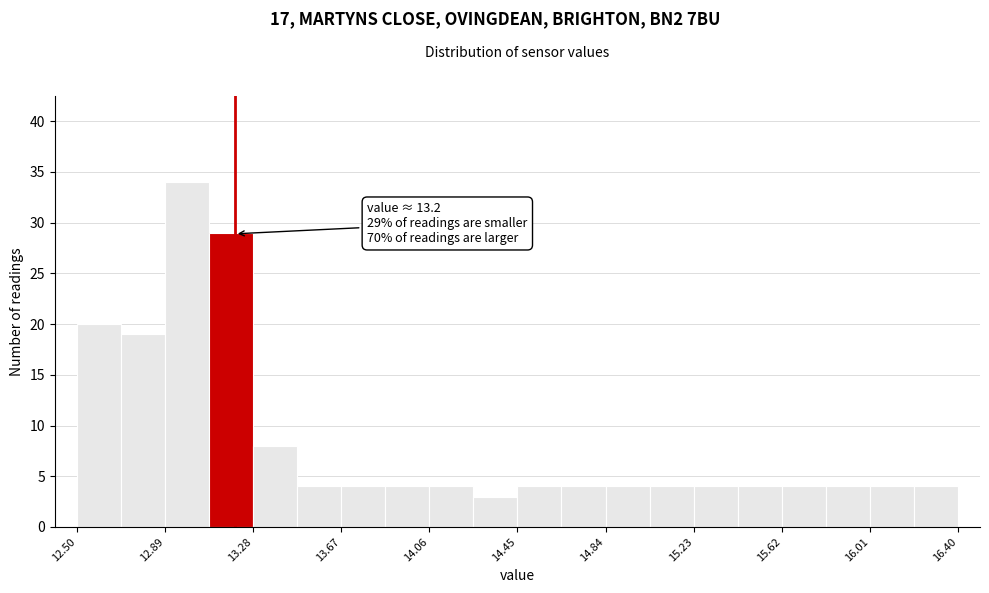

Read against the x-axis, roughly where is the centre of the tallest bar?

13.00